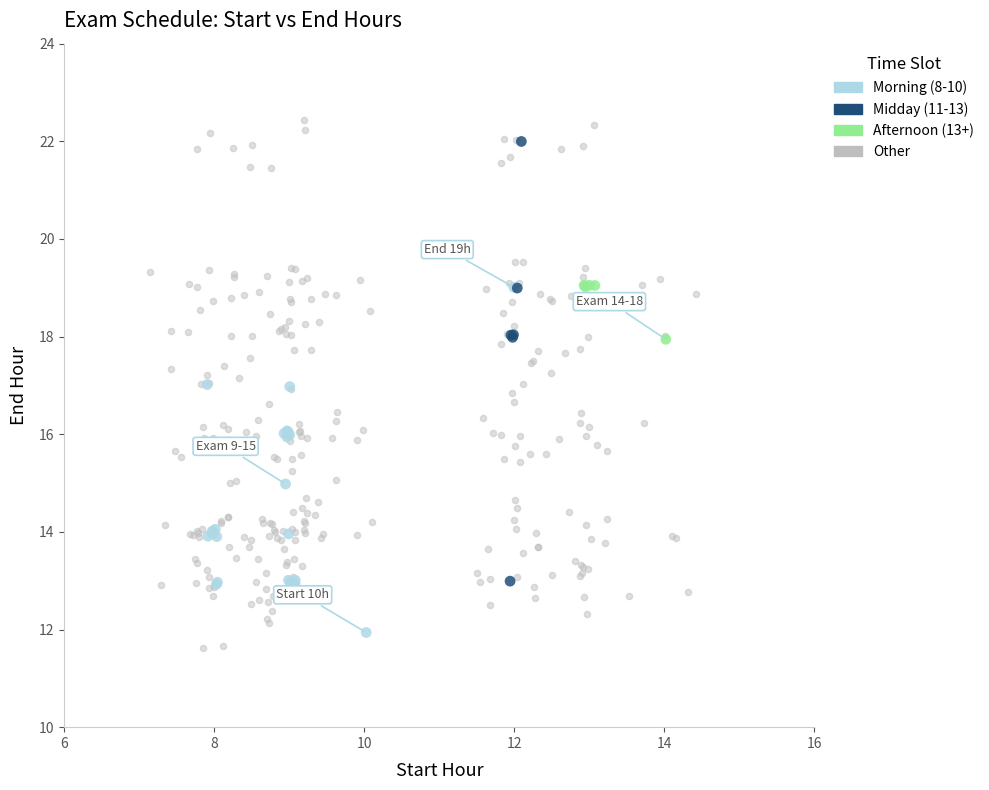

Which series has the largest Y range (max minus min)?

Other